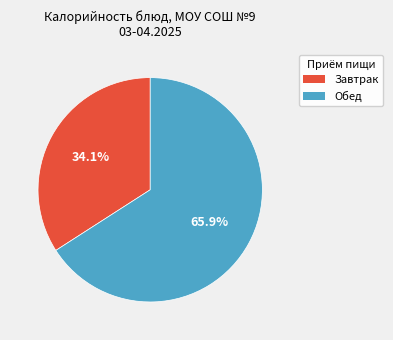

What portion of the pie excludes Обед?

34.1%